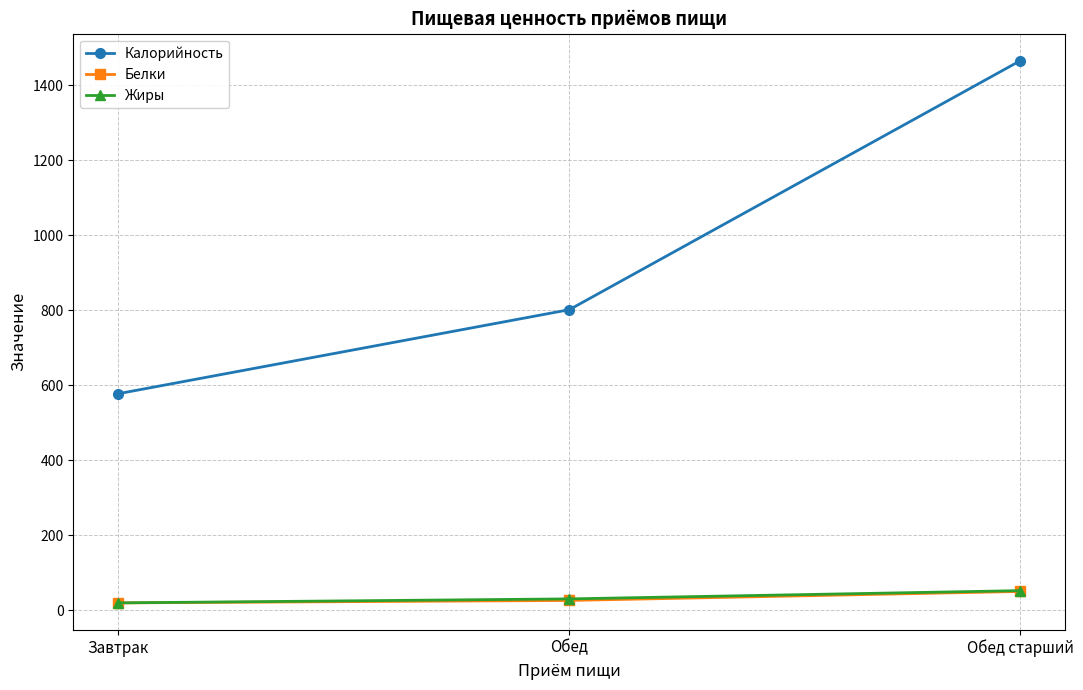

Reading left to right, extract all data points from this chart.

Калорийность: Завтрак=577.0	Обед=801.0	Обед старший=1465.0
Белки: Завтрак=19.0	Обед=25.5	Обед старший=49.5
Жиры: Завтрак=19.0	Обед=29.7	Обед старший=51.7